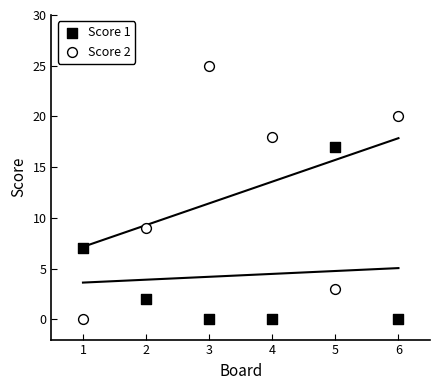

Which series has the widest spread of Y values?

Score 2